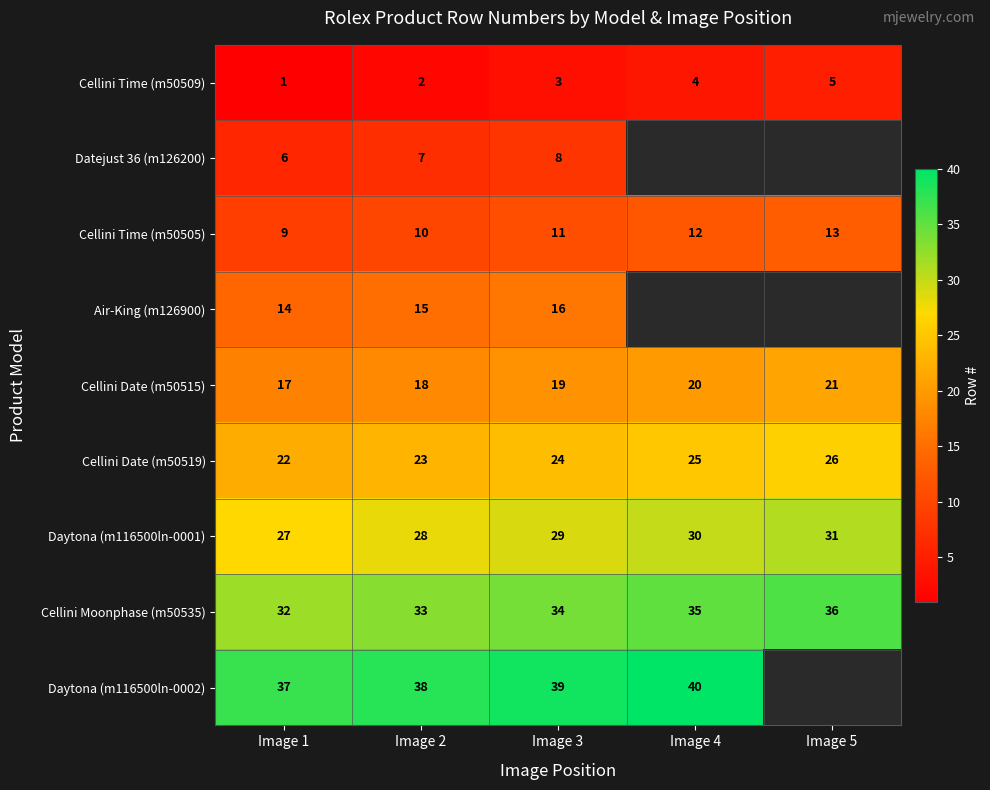

At Image 2, list the series in order from largest to smallest.

Daytona (m116500ln-0002), Cellini Moonphase (m50535), Daytona (m116500ln-0001), Cellini Date (m50519), Cellini Date (m50515), Air-King (m126900), Cellini Time (m50505), Datejust 36 (m126200), Cellini Time (m50509)